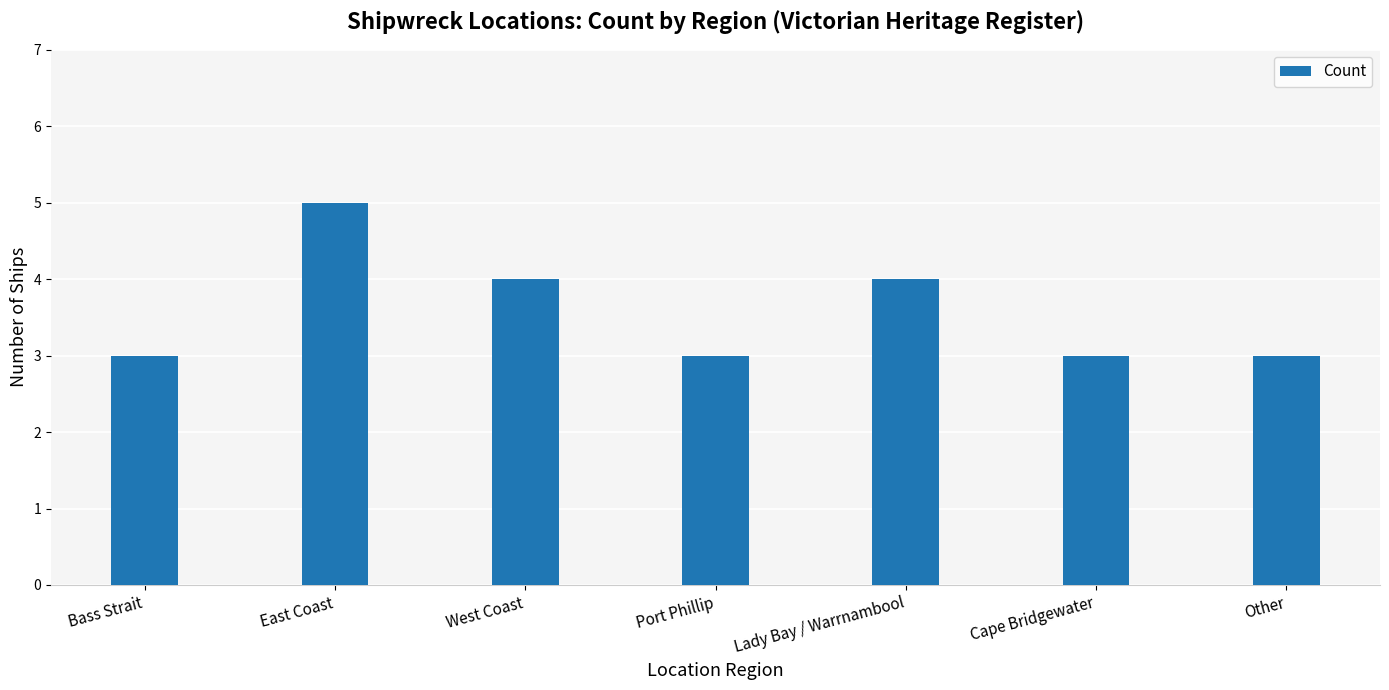

Count the values in the range 3 to 4.

6